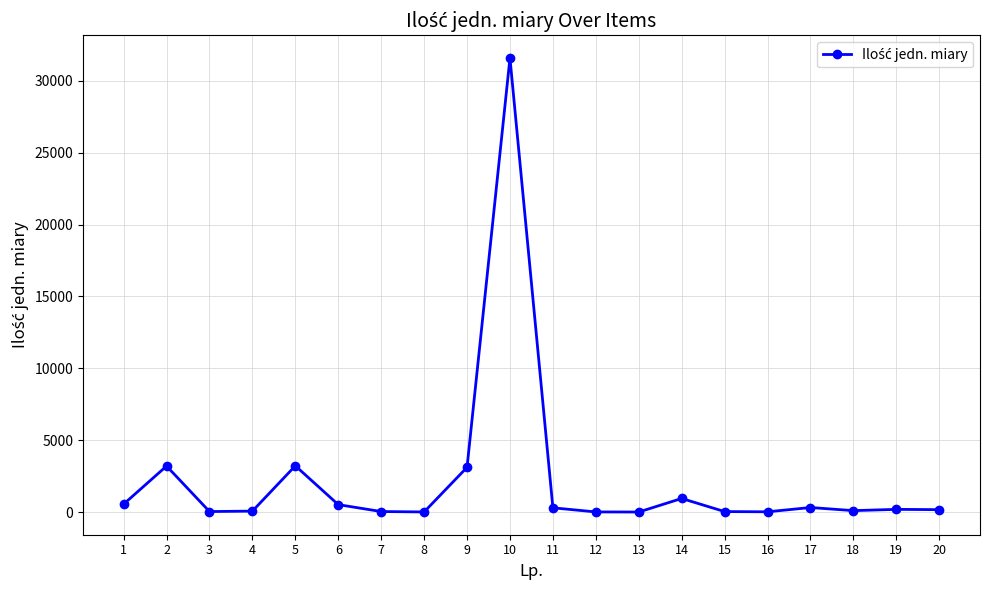

True or false: there are more than 2 points higher than both neighbors.

True